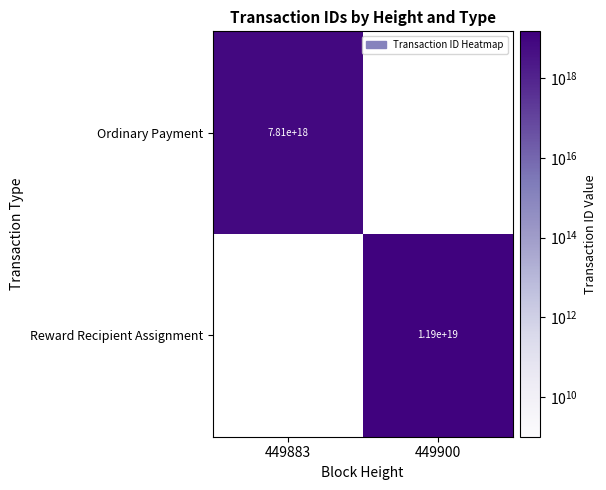

The value of Reward Recipient Assignment at 449900 is 11900000000000000000. True or false?

True